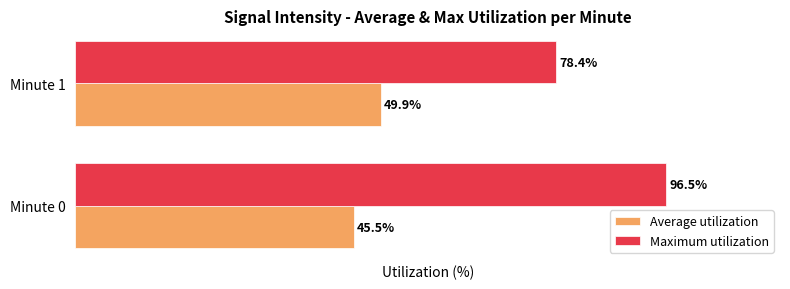

At which label does Maximum utilization reach its minimum?

Minute 1